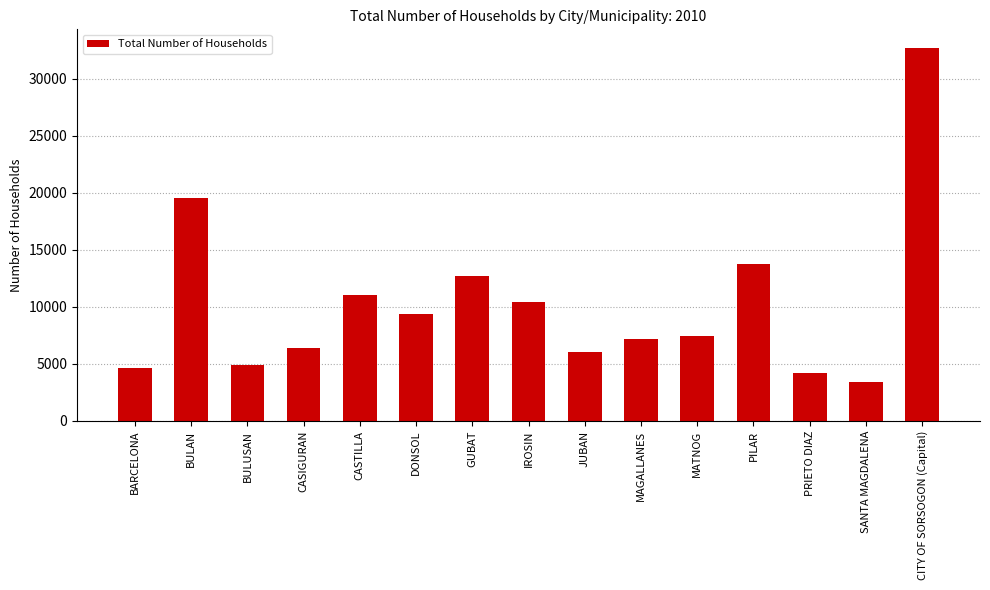

What is the sum of the values at BARCELONA and PILAR?

18378